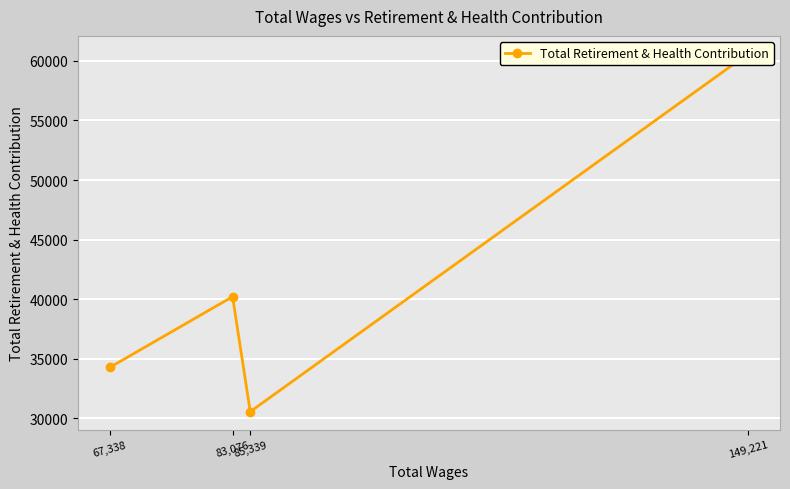

What is the average value?

41410